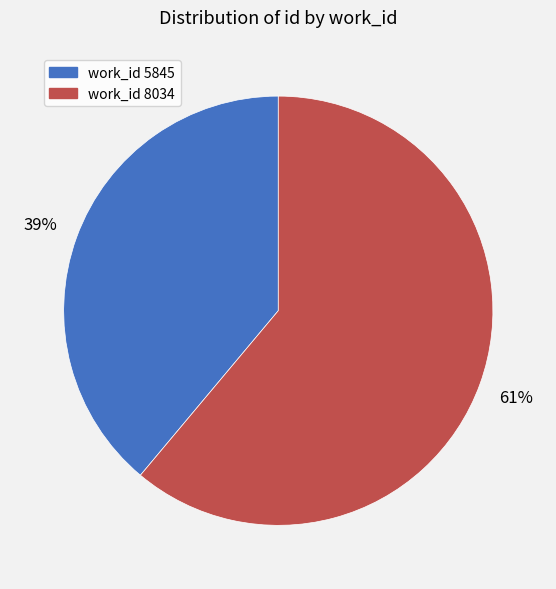

How many segments does this pie chart have?

2